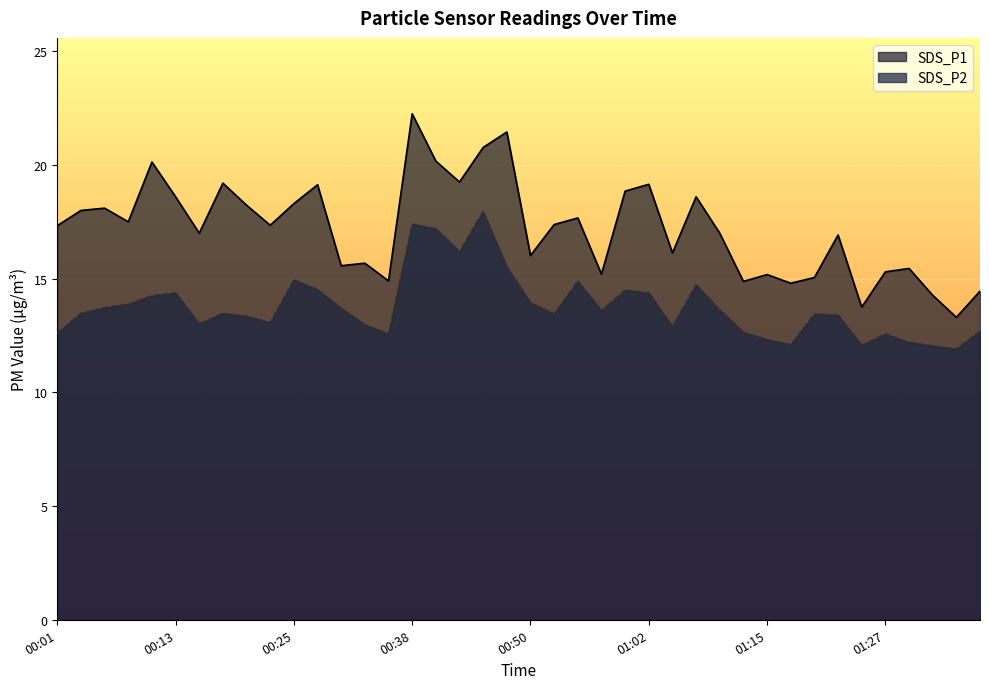

At which category does SDS_P2 reach its first local valley?

00:16